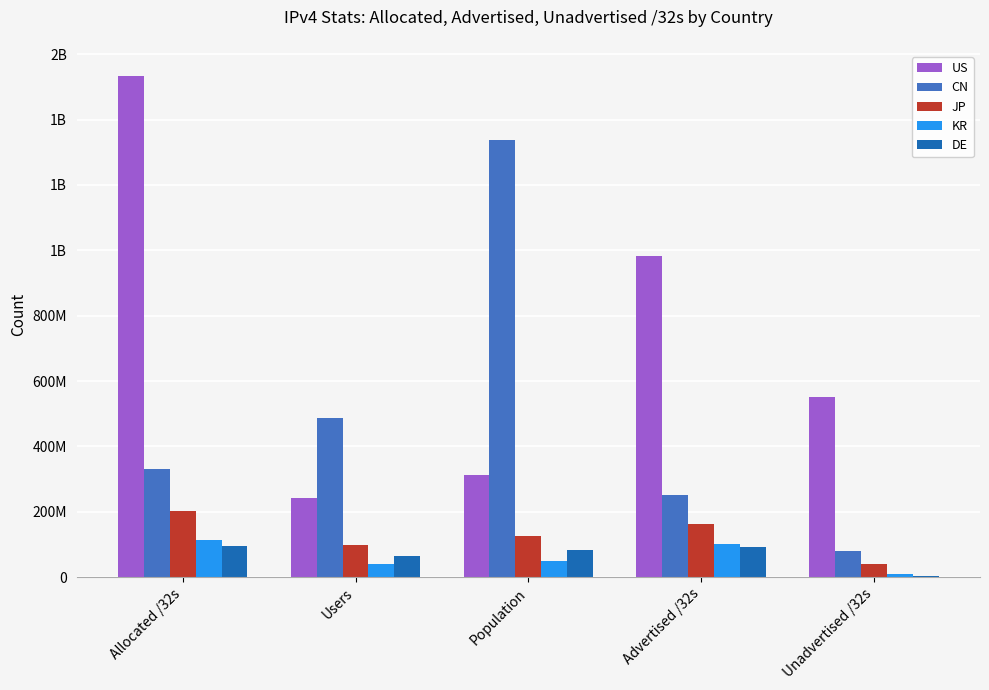

Reading right to left, transcribe all the data shown in this chart.

US: 552591288	981348680	313753284	242531288	1533939968
CN: 79775744	251894016	1337766102	485609095	331669760
JP: 38826944	163264320	126448408	99135551	202091264
KR: 9386720	102832928	48784002	39563825	112219648
DE: 4460040	91392240	82225232	65040158	95852280